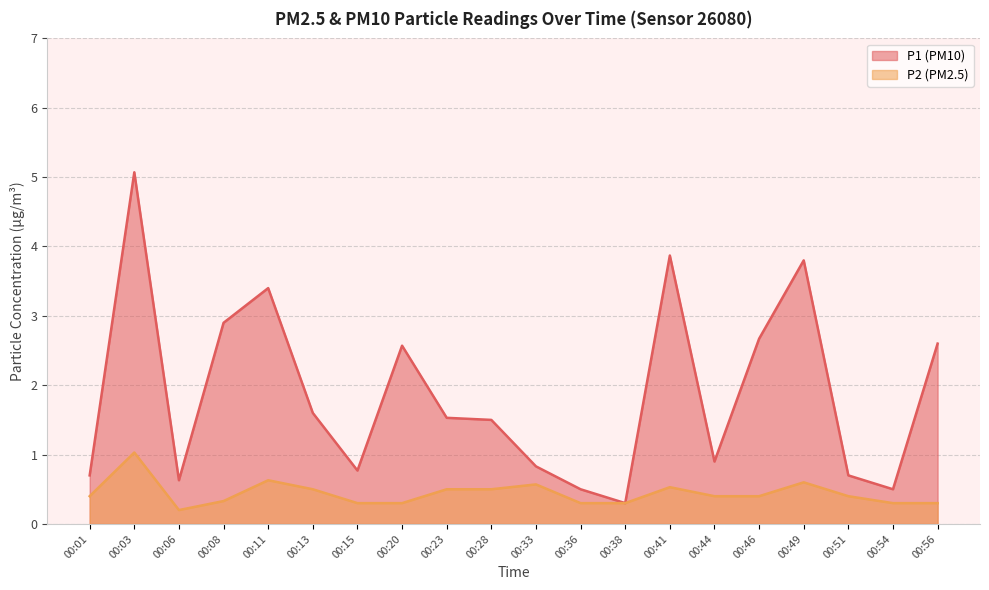

Does the chart display data point markers on the line(s)?

No